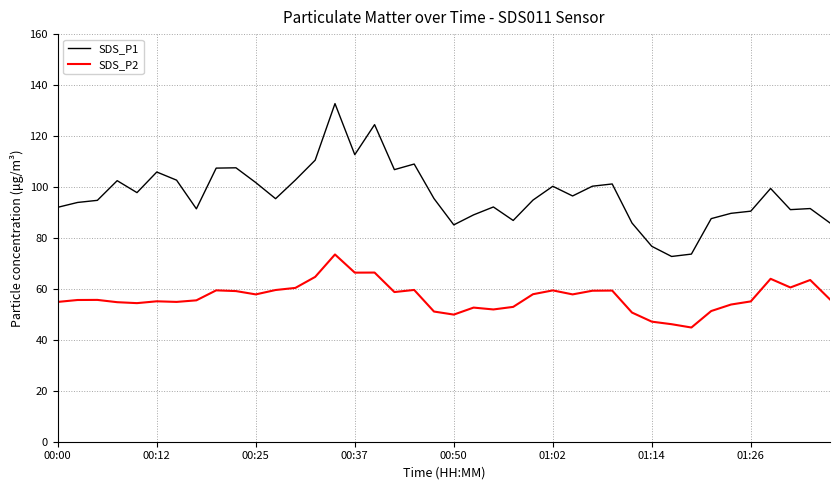

Which series has the largest total across all categories?

SDS_P1